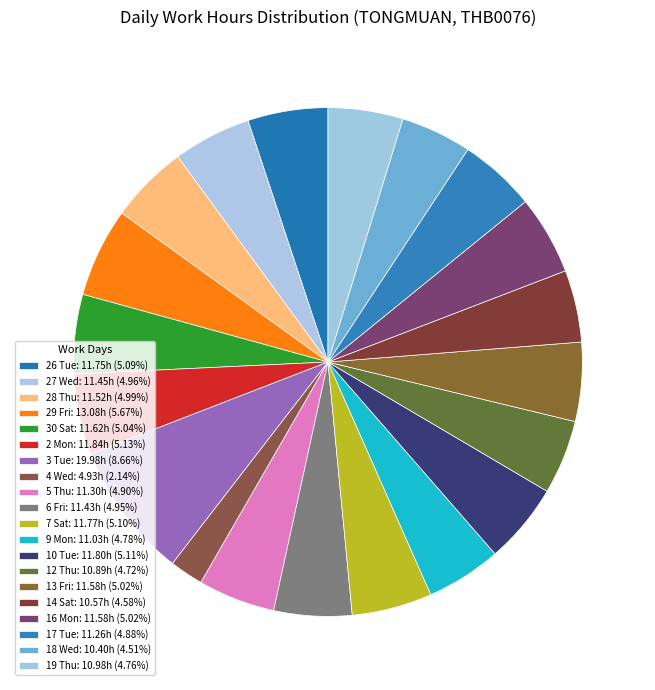

The 6 Fri slice represents 17% of the pie. True or false?

False